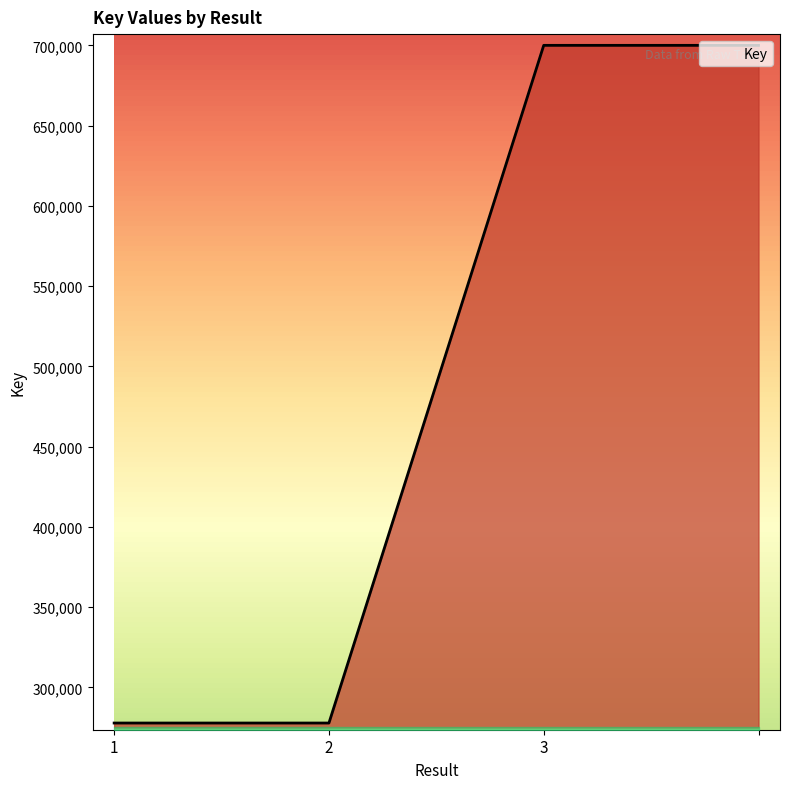

What is the sum of all values?

1955752